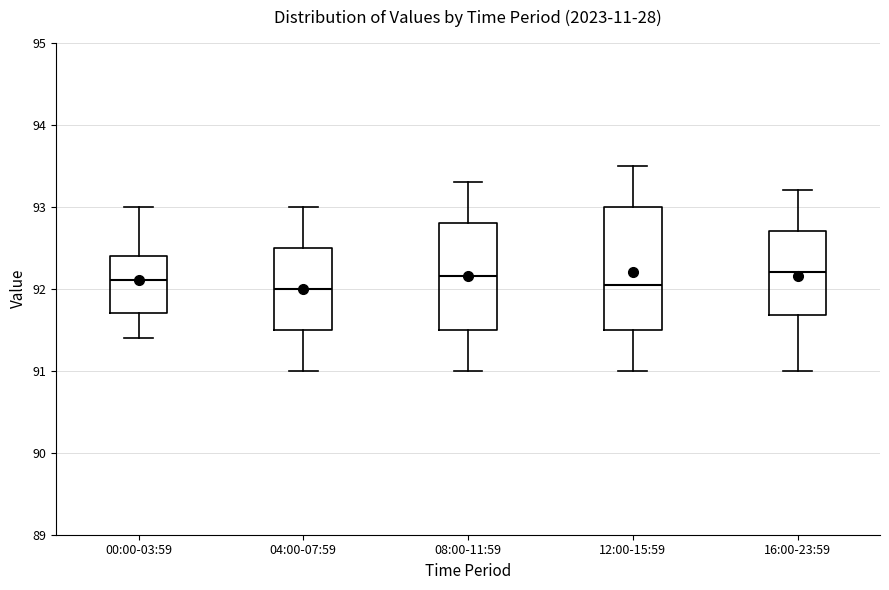

Reading left to right, transcribe this box plot: for each box, give where its median line is, the range the box spans, and where its two whiskers end, as read against the y-axis. The values are not printed on the chart, so give them approximately, as read against the axis.

00:00-03:59: median 92.1, box 91.7 to 92.4, whiskers 91.4 to 93.0
04:00-07:59: median 92.0, box 91.5 to 92.5, whiskers 91.0 to 93.0
08:00-11:59: median 92.2, box 91.5 to 92.8, whiskers 91.0 to 93.3
12:00-15:59: median 92.1, box 91.5 to 93.0, whiskers 91.0 to 93.5
16:00-23:59: median 92.2, box 91.7 to 92.7, whiskers 91.0 to 93.2